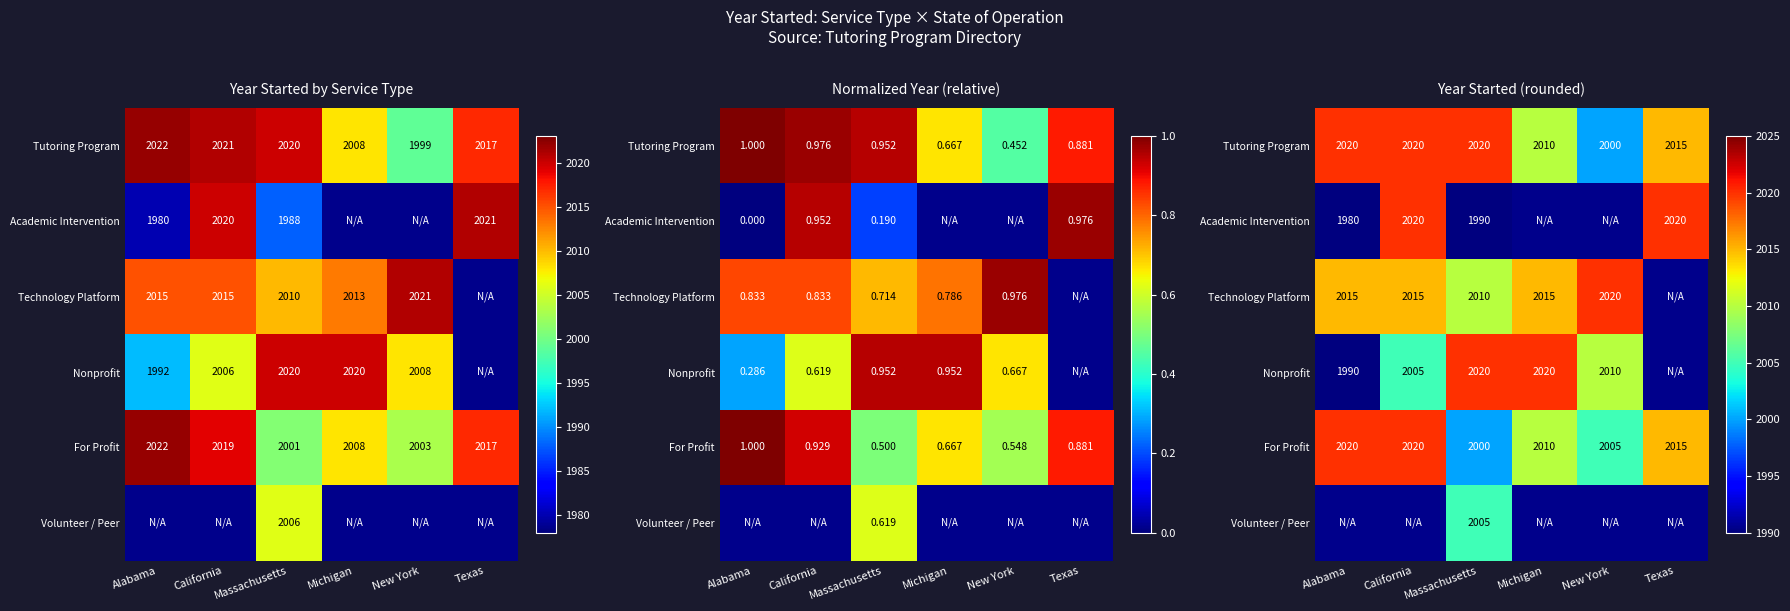

Count the number of data series in this chart.

6